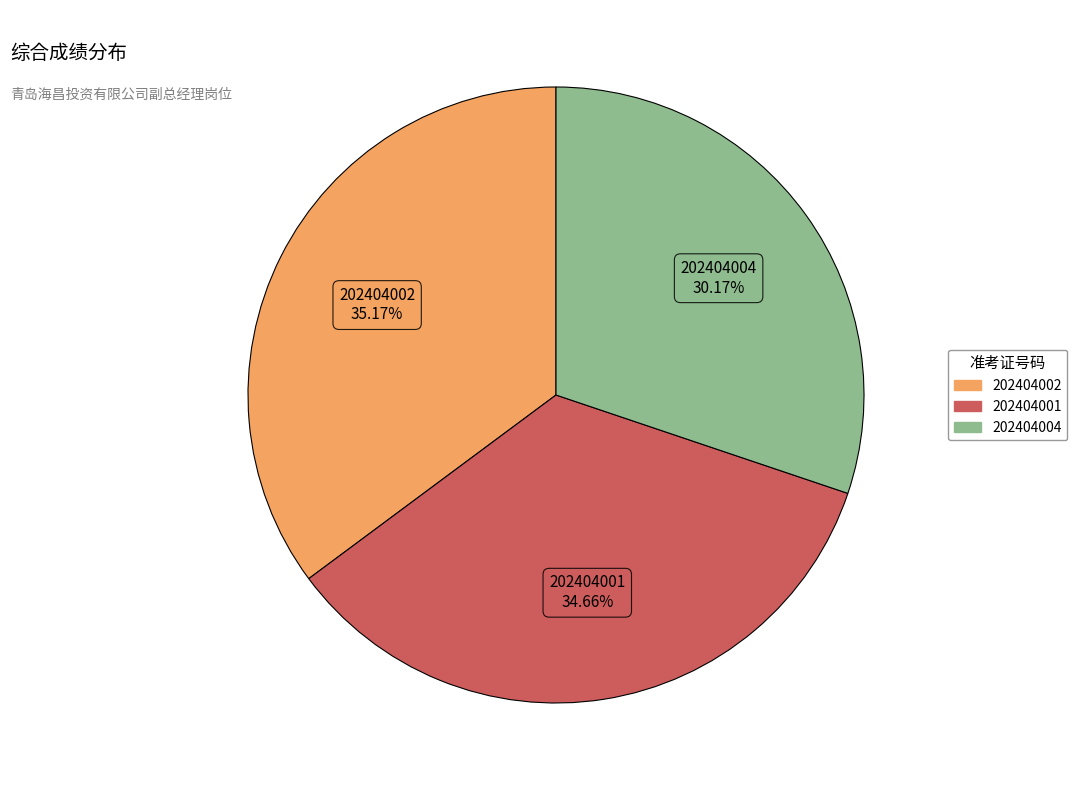

Which has a higher value, 202404002 or 202404004?

202404002